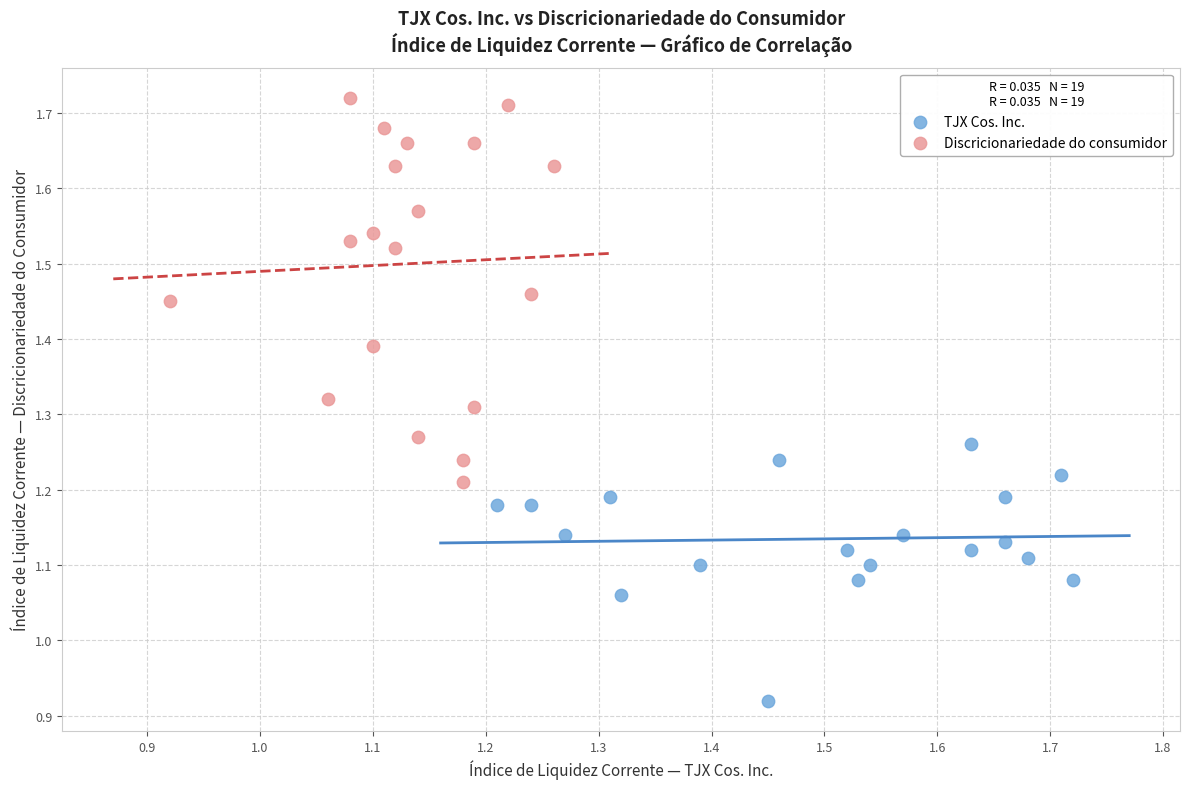

Which series reaches the maximum Y coordinate?

Discricionariedade do consumidor